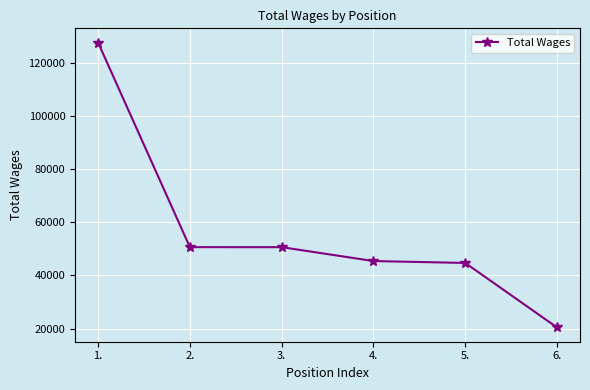

What is the sum of all values?

339342